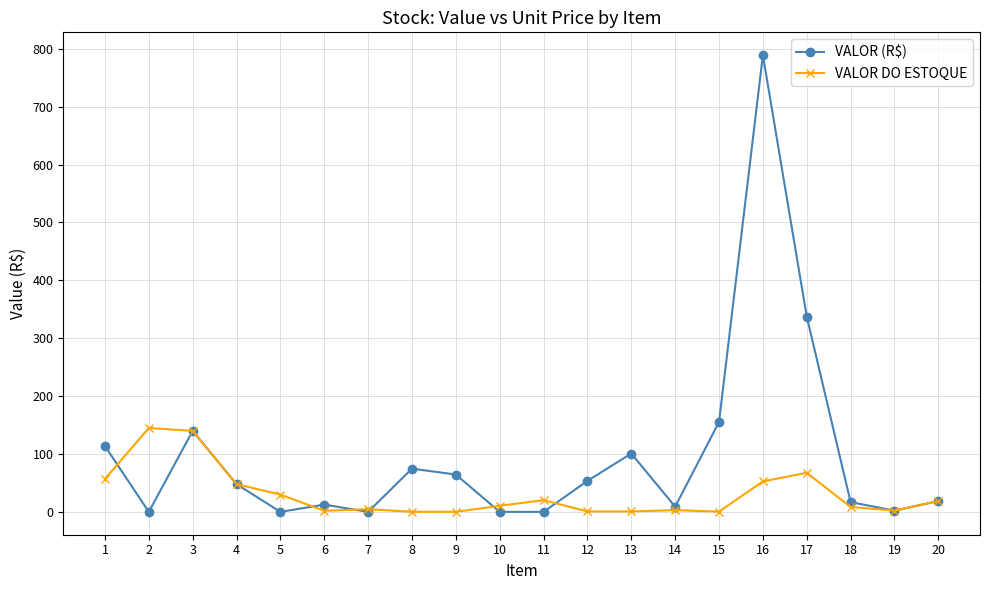

What is the difference between the highest and lowest values at 8?

74.6